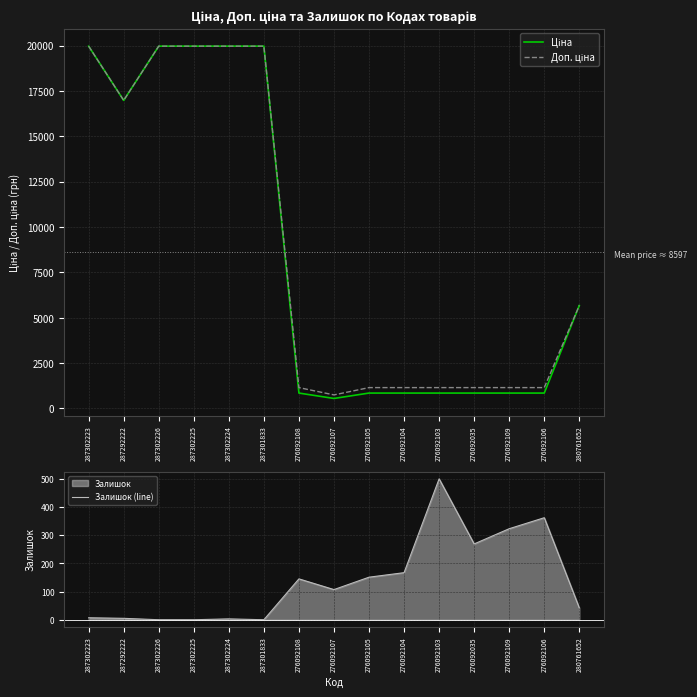

How many interior local valleys does the Доп. ціна series have?

2